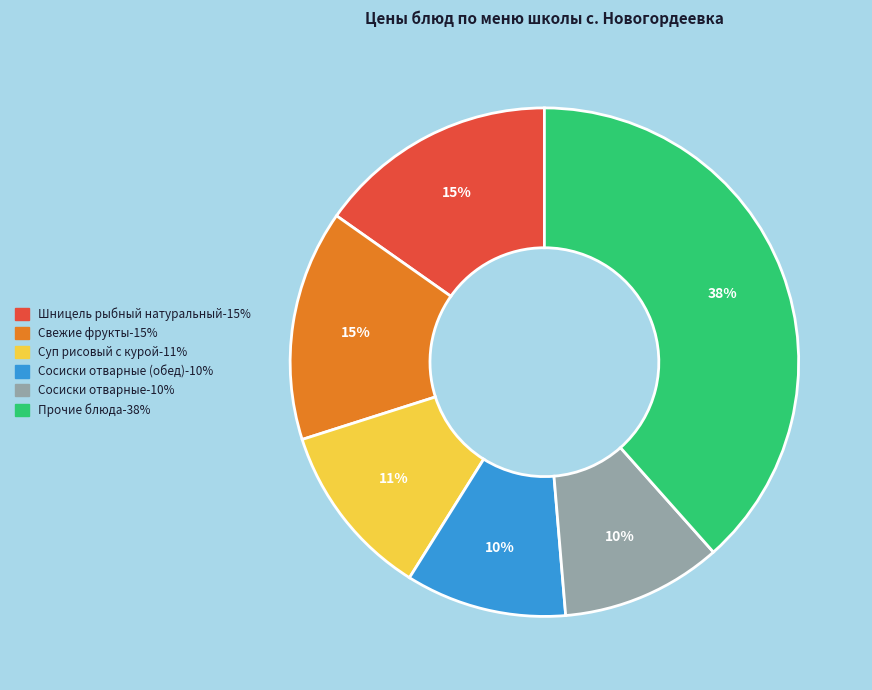

Is there a majority slice in this chart?

No